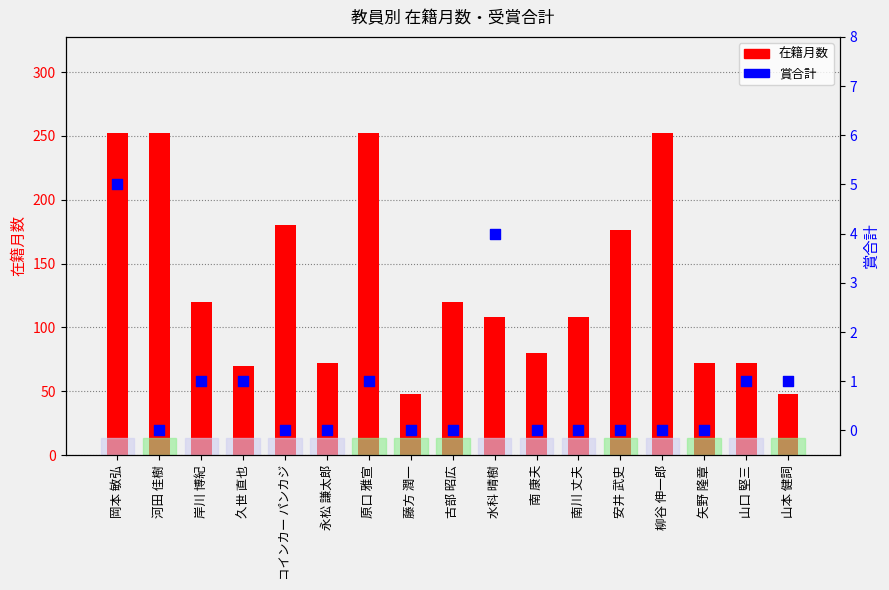

What is the total value across all series at 岡本 敏弘?

257